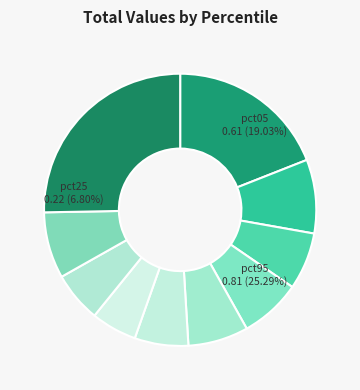

How many segments does this pie chart have?

10